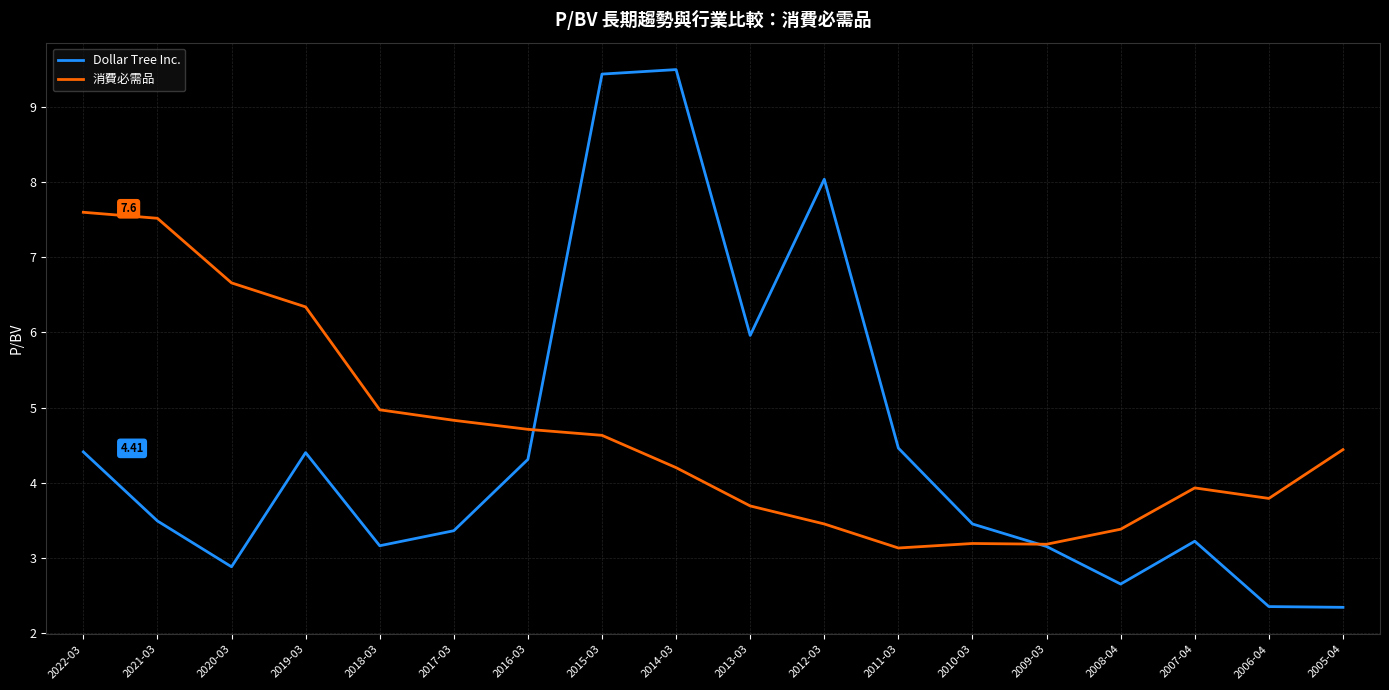

List the series in order of their peak value, highest first.

Dollar Tree Inc., 消費必需品